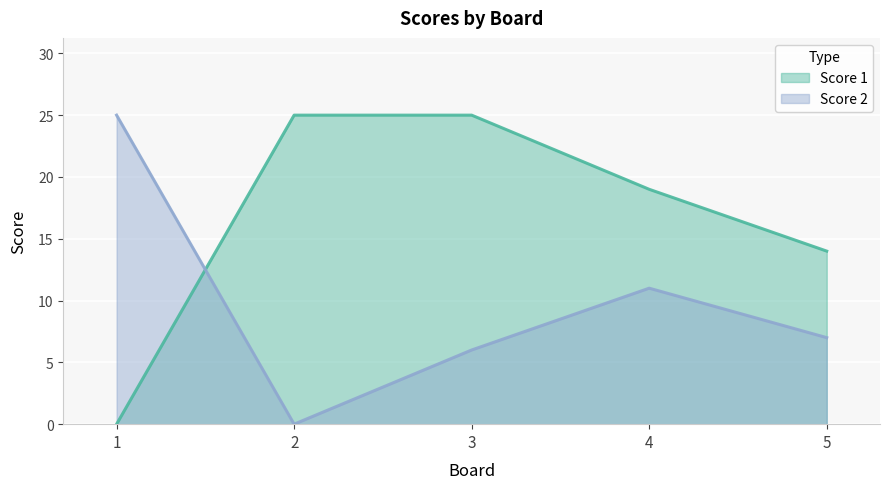

Rank the series by their average value, from lowest to highest.

Score 2, Score 1